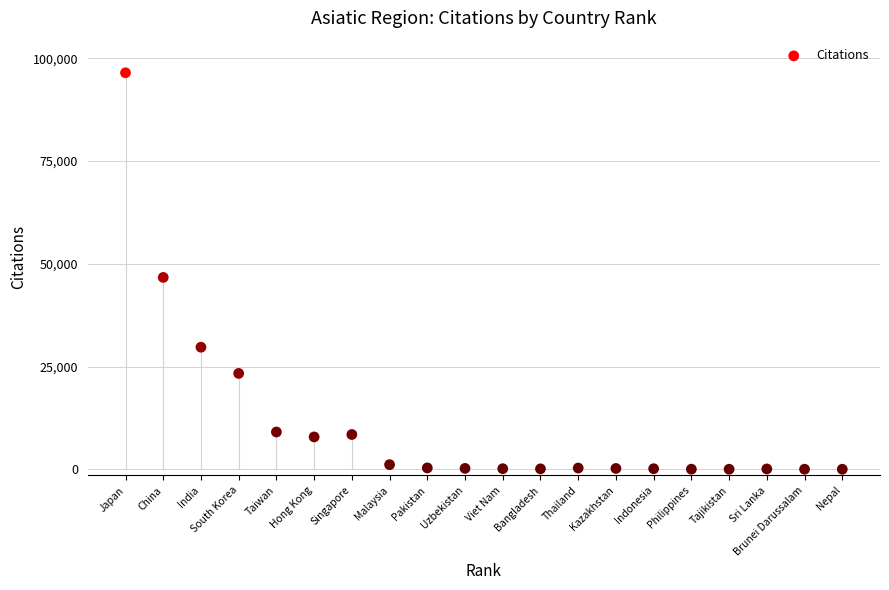

What is the range of Y values (max minus min)?

96507